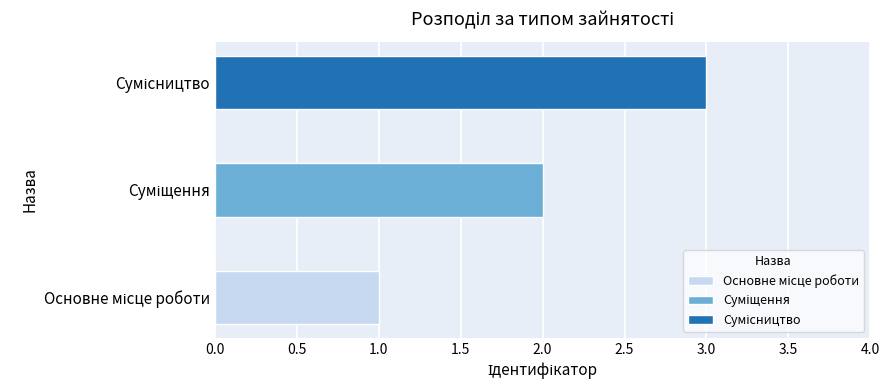

List the labels in order of value, largest first.

Сумісництво, Суміщення, Основне місце роботи